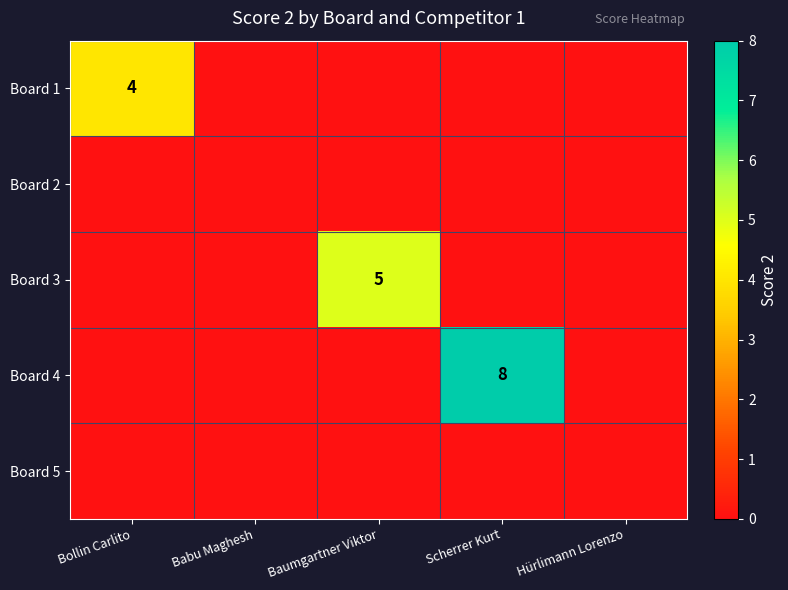

The Board 1 series shows 4 at Bollin Carlito. True or false?

True